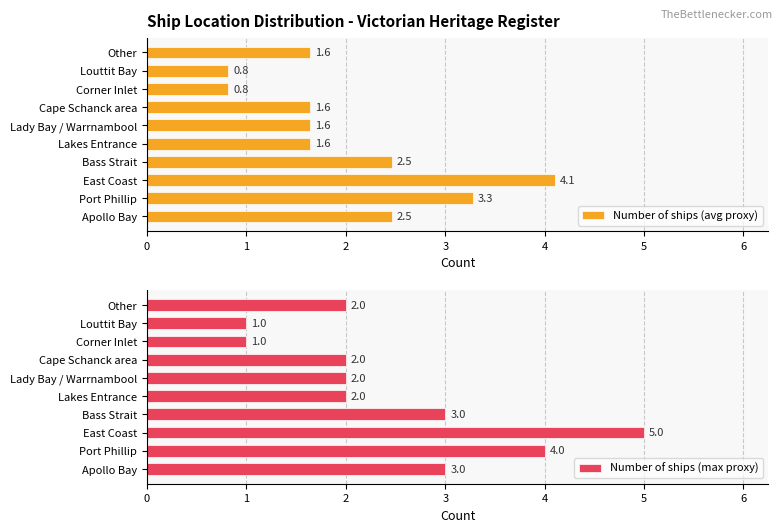

How many values in the Number of ships (max proxy) series are below 2?

2